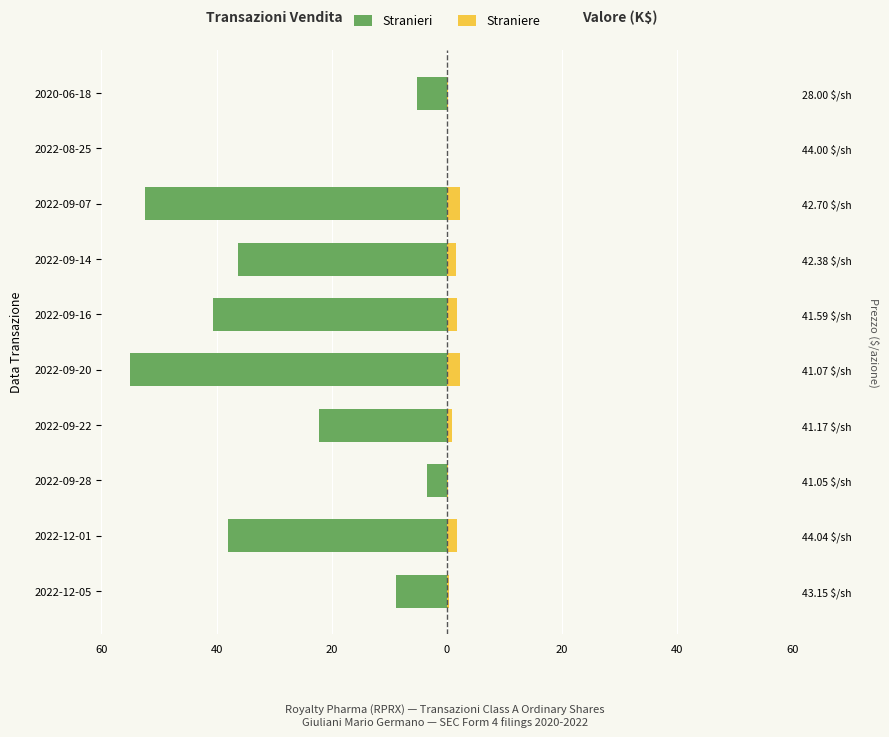

At how many categories does at least one series exceed -51?

10